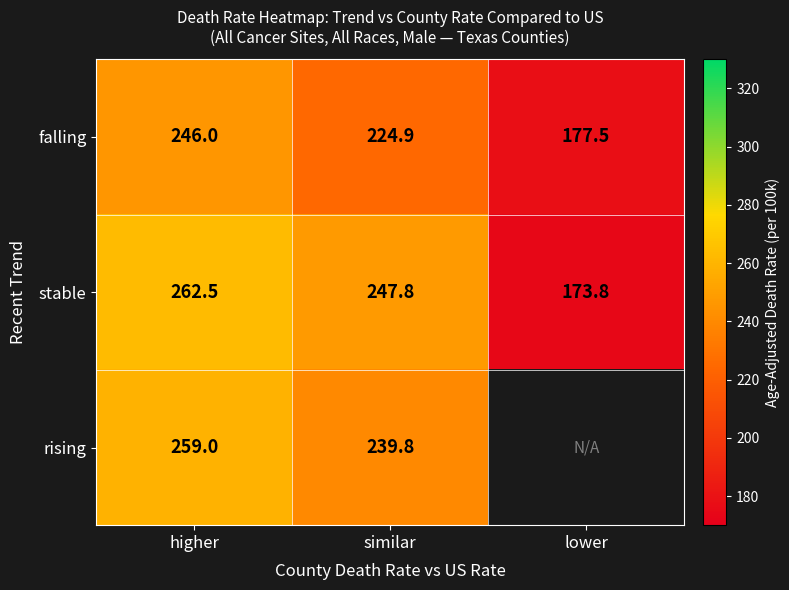

Is it true that falling equals 246.0 at higher?

True